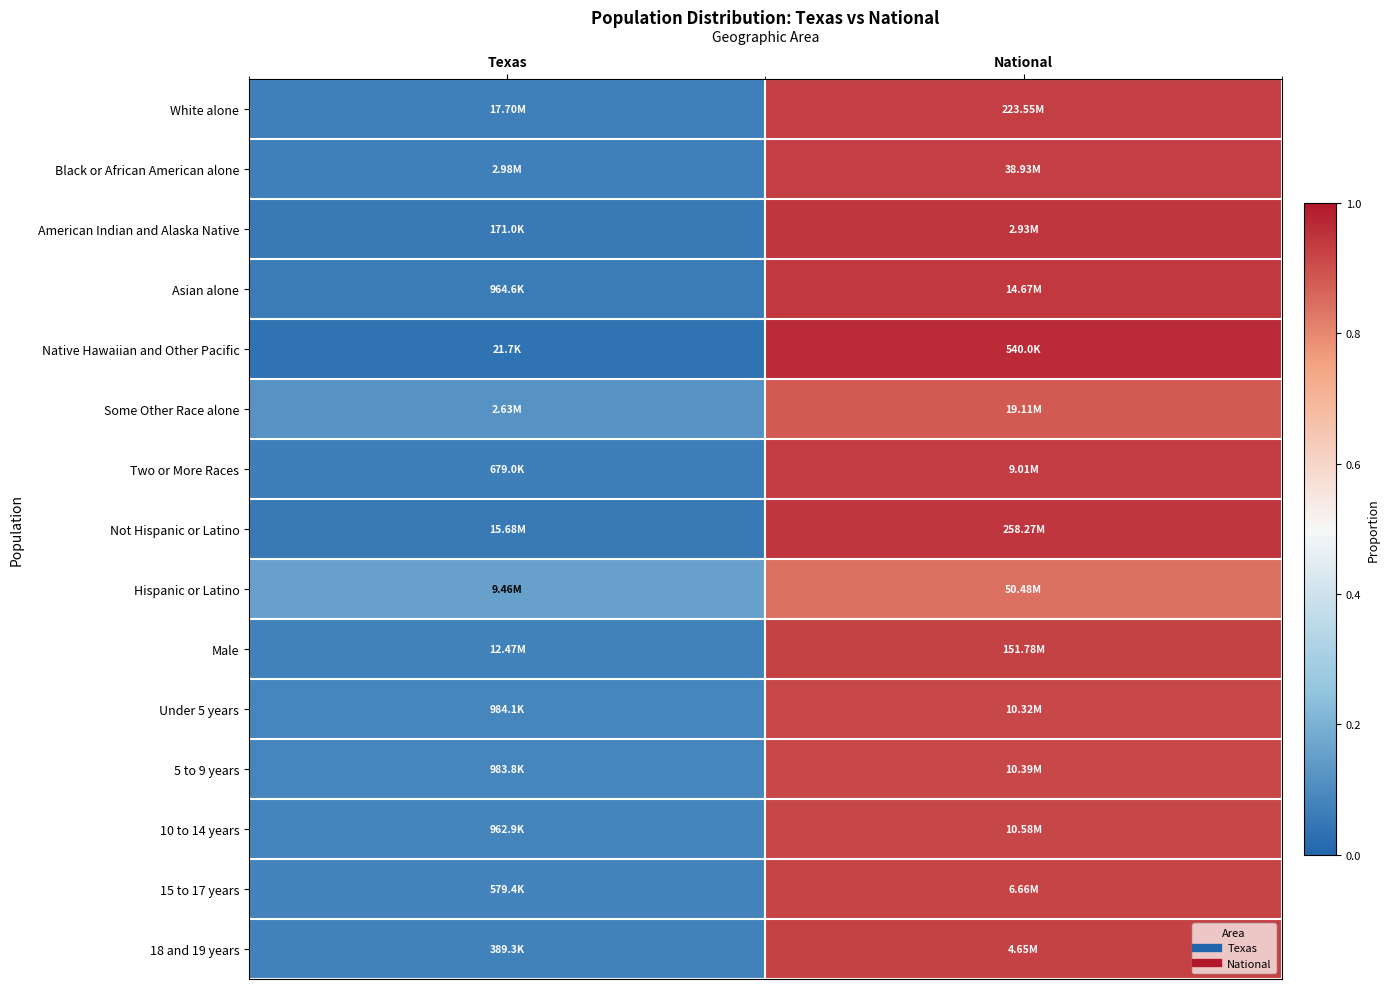

At which category does the chart reach its minimum across all series?

Texas